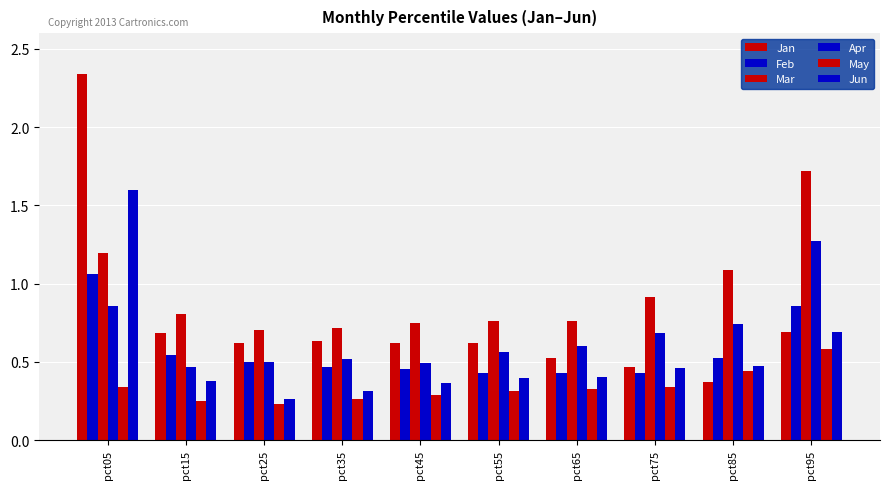

Rank the series at pct65 from highest to lowest value.

Mar, Apr, Jan, Feb, Jun, May